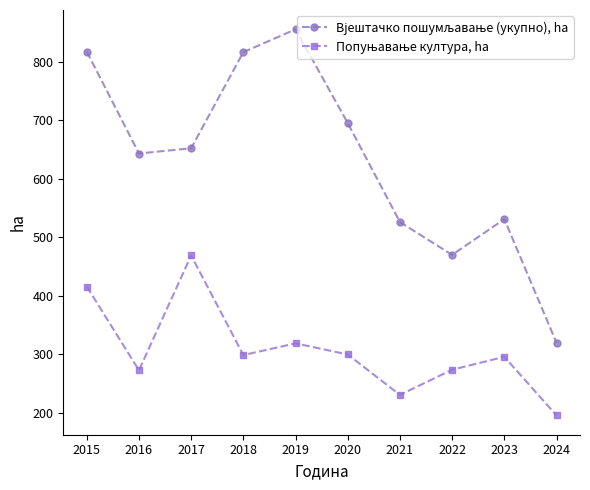

What is the difference between the highest and lowest values at 2019?

536